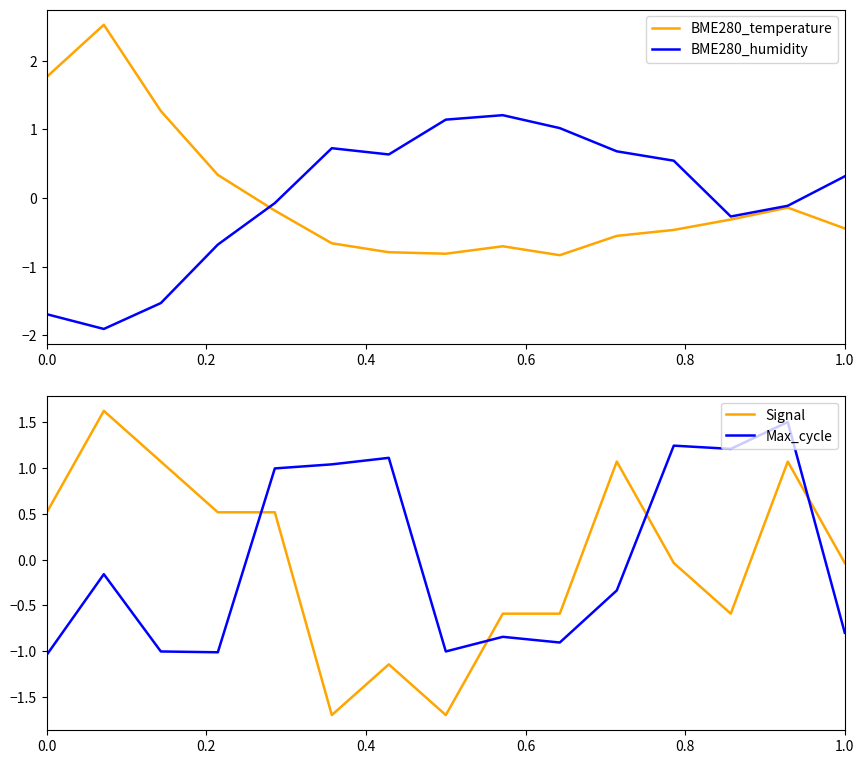

What are all the series names shown in the legend?

BME280_temperature, BME280_humidity, Signal, Max_cycle